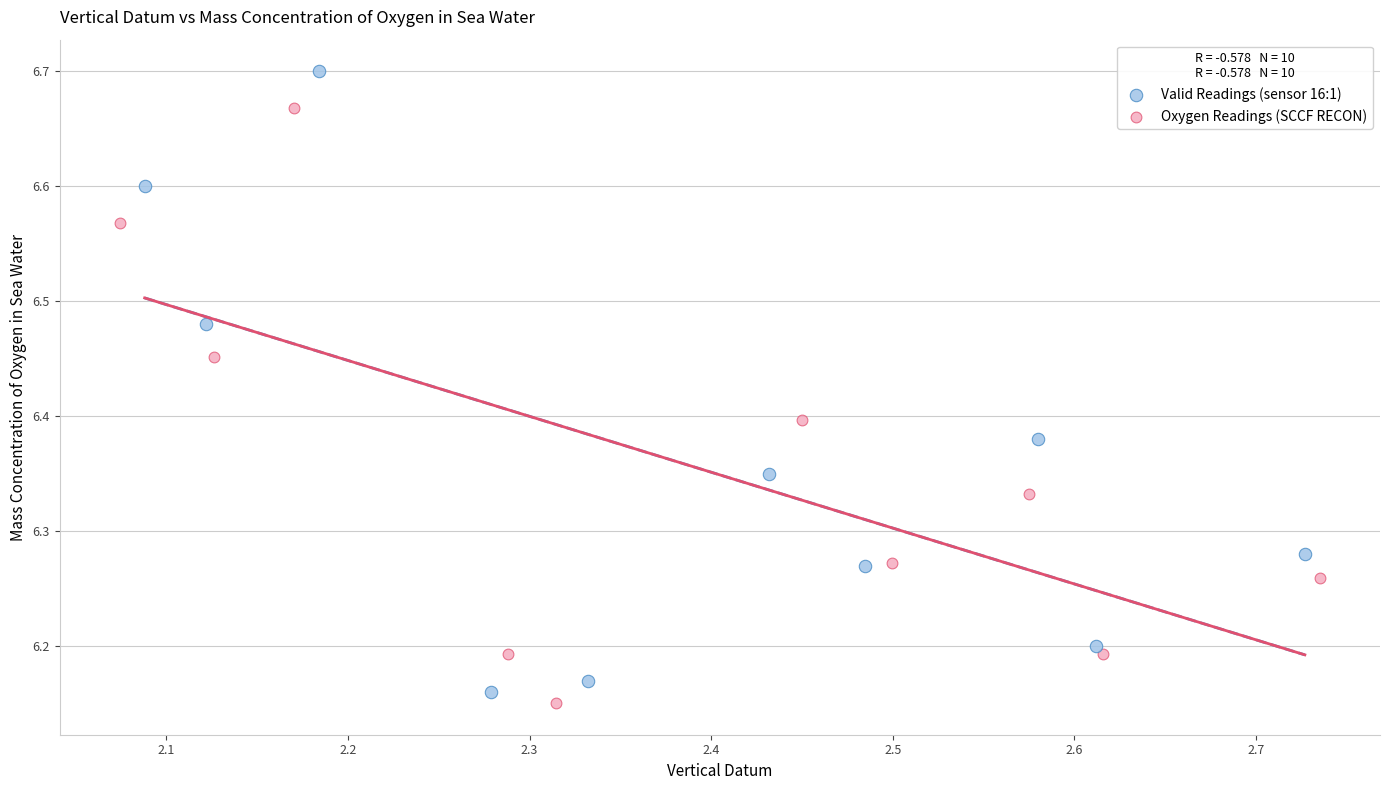

Which series reaches the maximum Y coordinate?

Valid Readings (sensor 16:1)